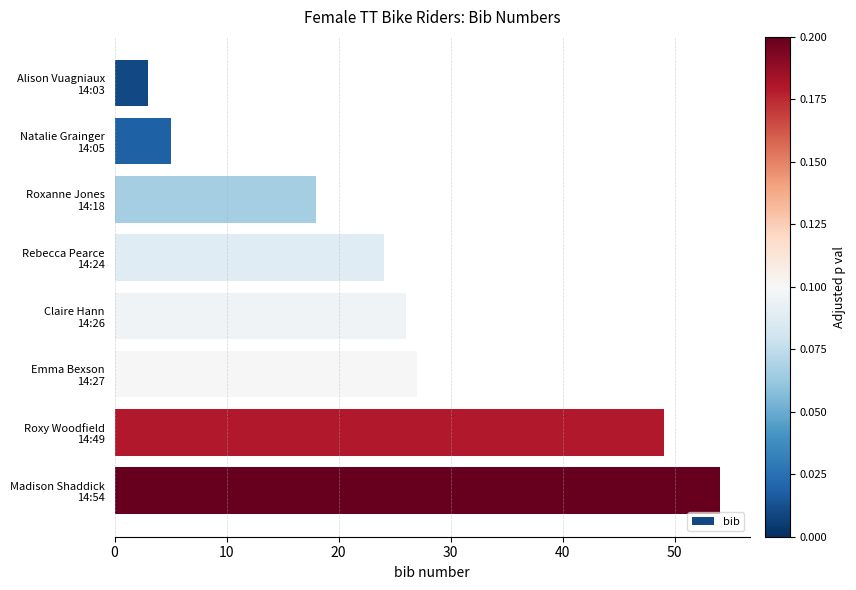

What is the sum of all values?

206